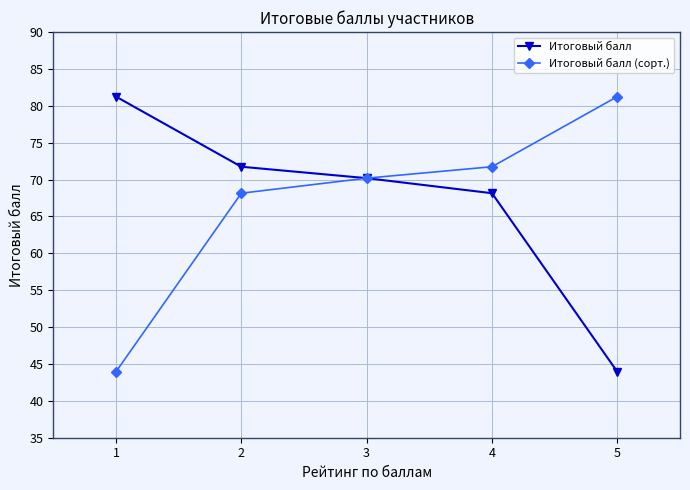

What is the minimum value shown in the chart?

43.9